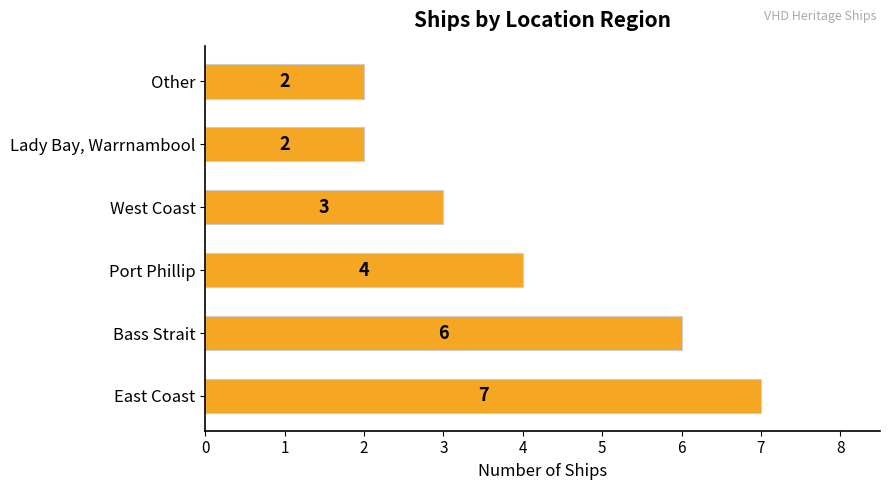

Reading bottom to top, what are all the values shown in this chart?

East Coast=7	Bass Strait=6	Port Phillip=4	West Coast=3	Lady Bay, Warrnambool=2	Other=2